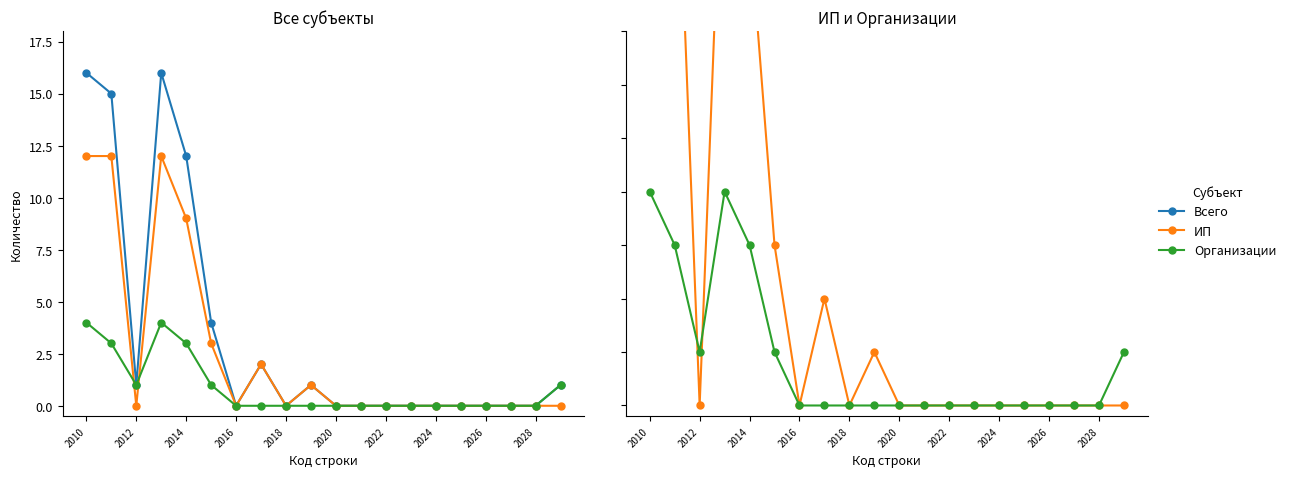

How many interior local valleys does the ИП series have?

3